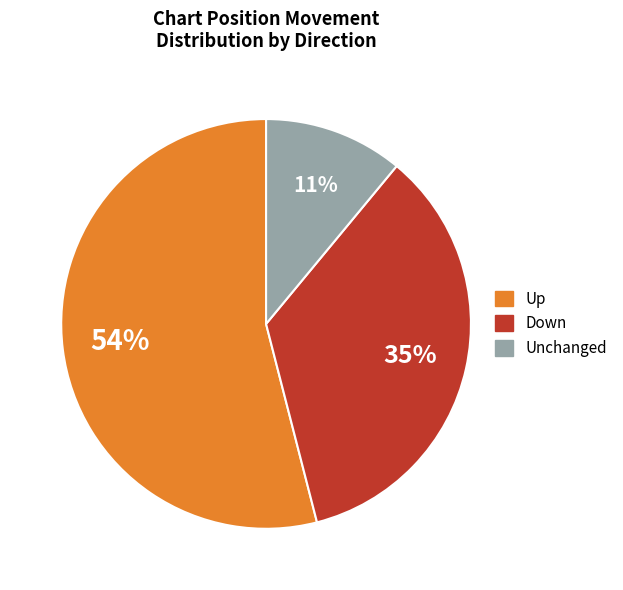

What percentage is the Unchanged slice, to the nearest percent?

11%